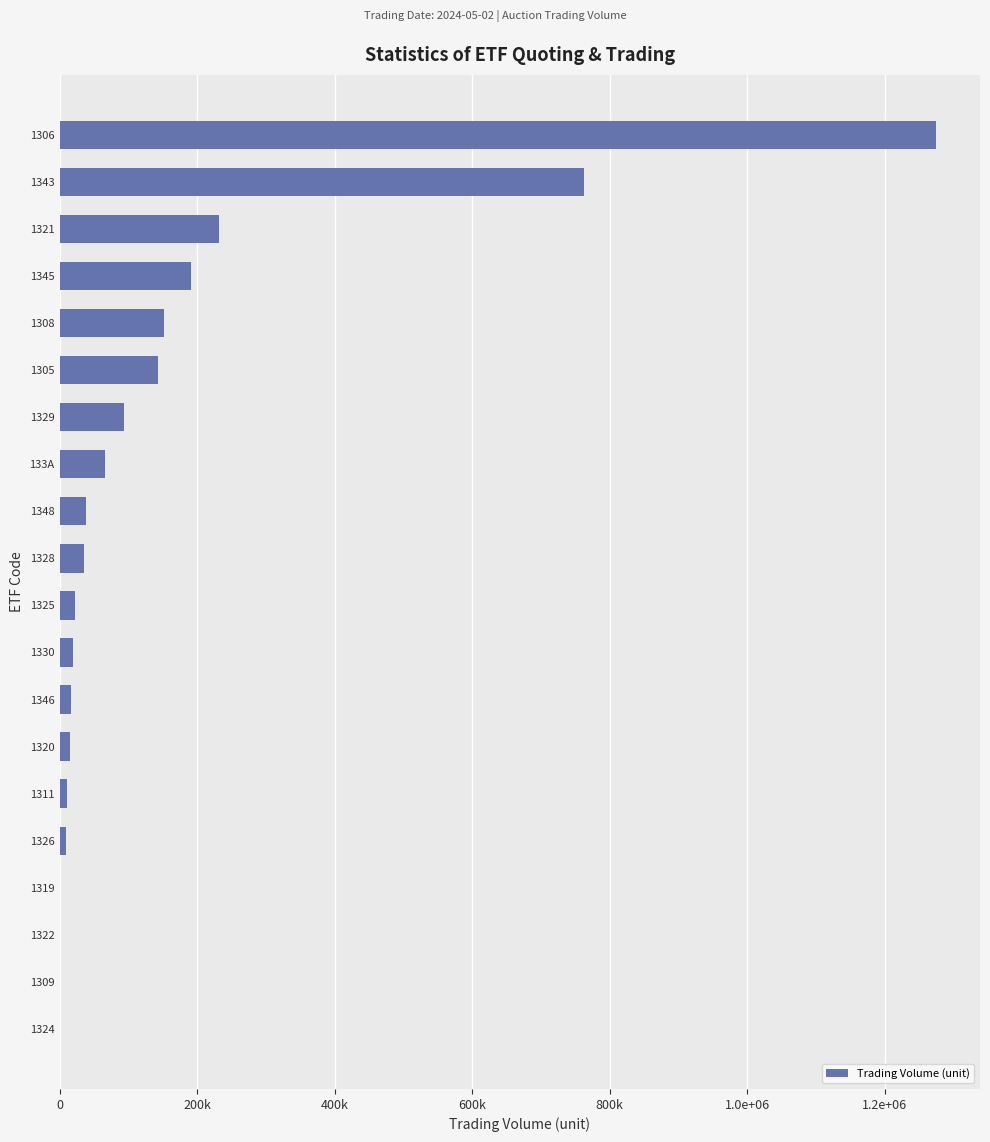

What is the maximum value shown in the chart?

1274990